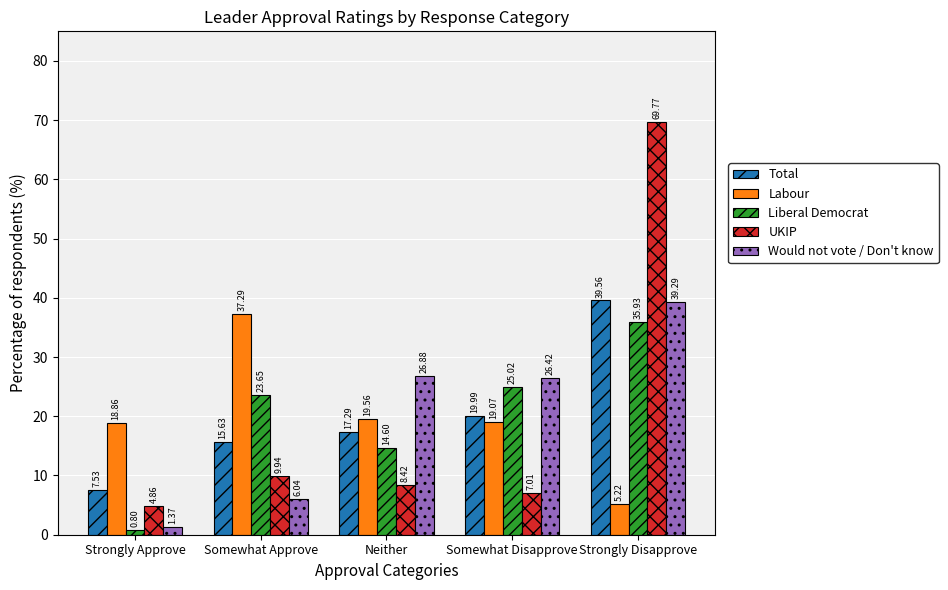

At which label does Liberal Democrat first exceed 23?

Somewhat Approve